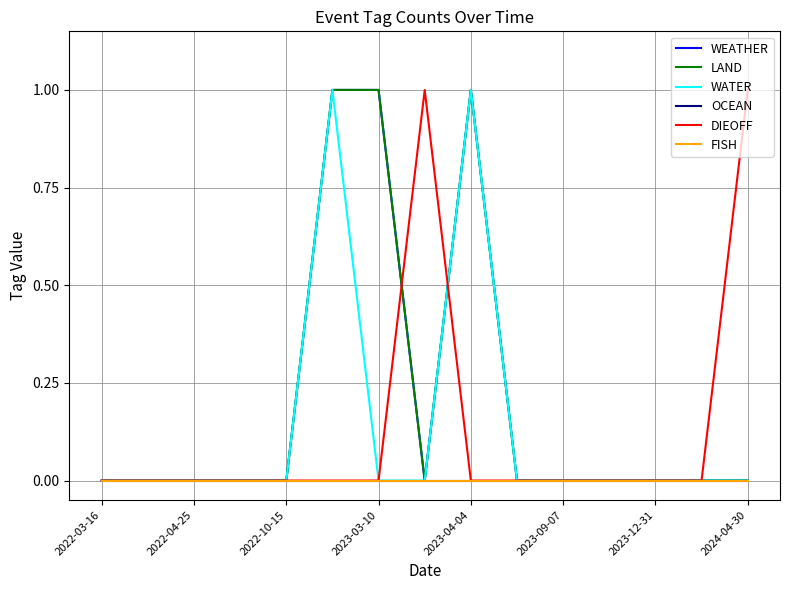

What is the maximum value for LAND?

1